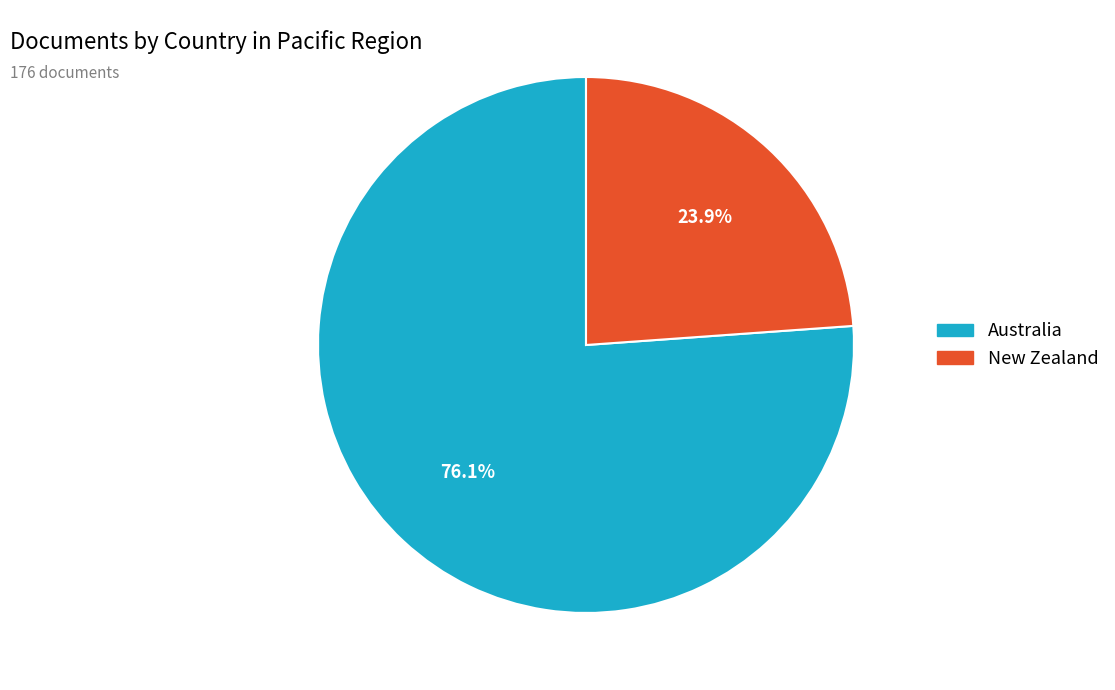

What is the total percentage of Australia and New Zealand?

100.0%